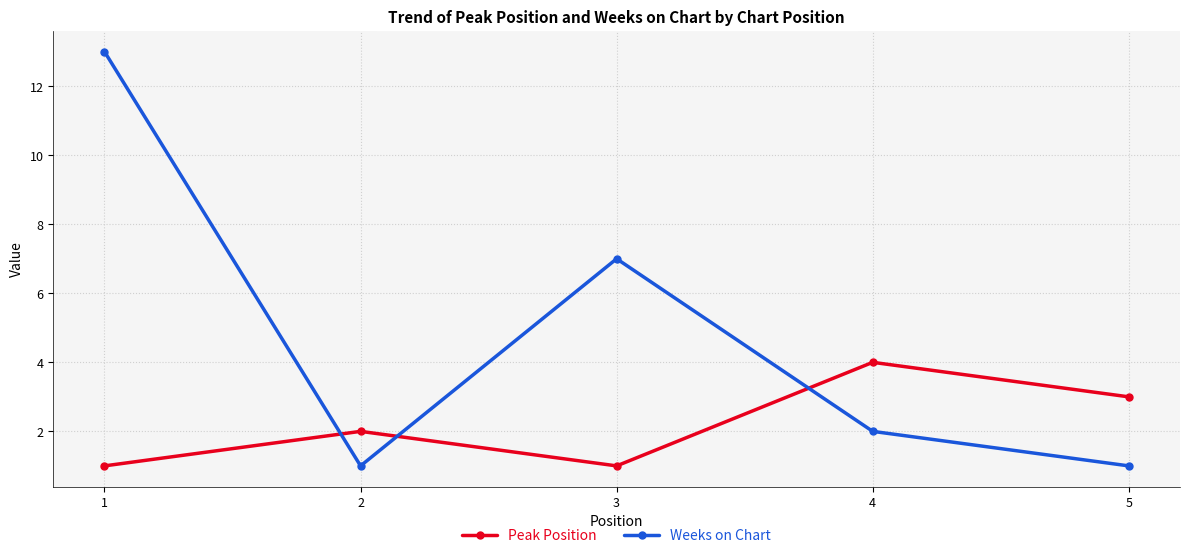

Is the value of Weeks on Chart at 2 greater than the value of Peak Position at 5?

No